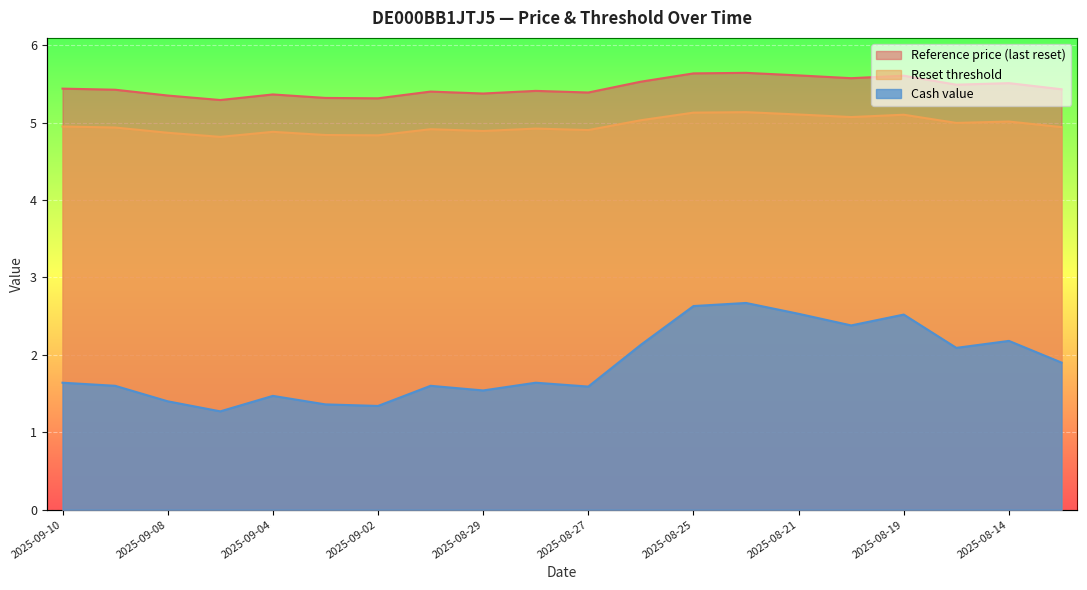

What is the difference between the second highest and minimum values in the Cash value series?

1.4